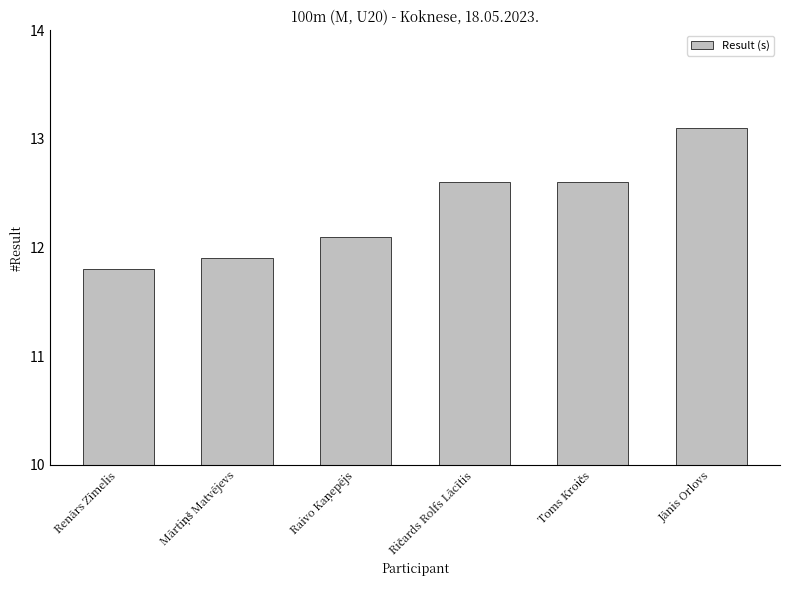

The value at Renārs Zīmelis is 11.8. True or false?

True